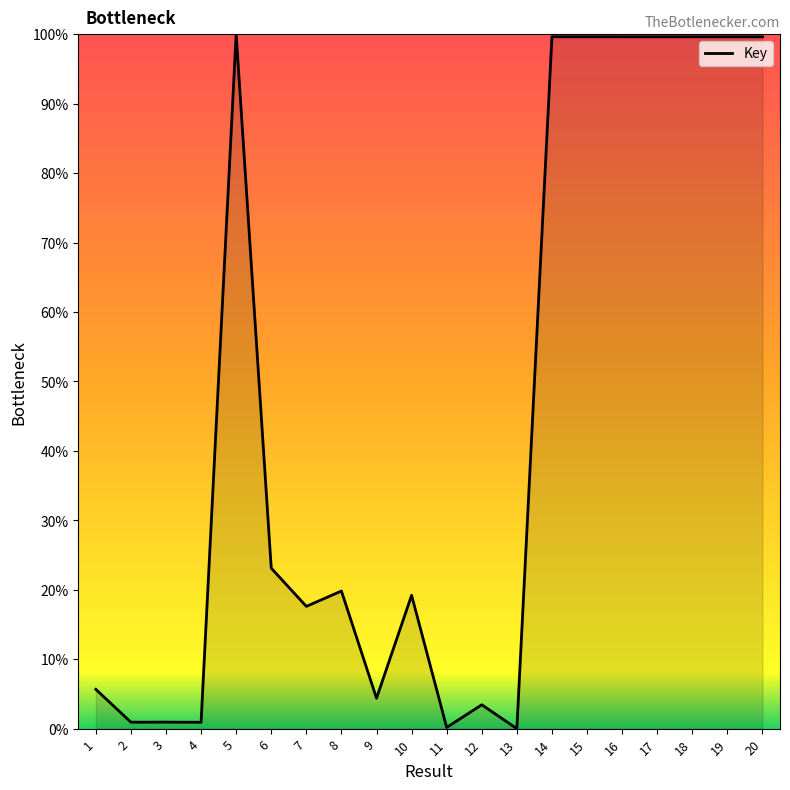

Where is the data nearest to the value 50?

6